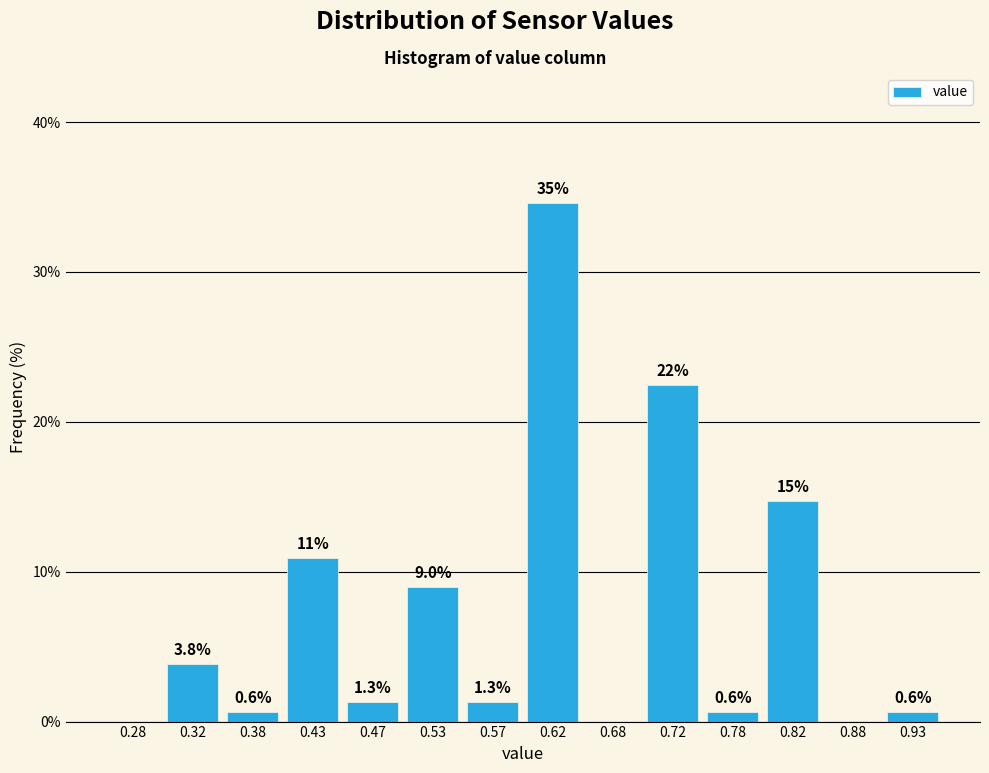

Which range on the x-axis has the tallest bar?

0.60 to 0.65